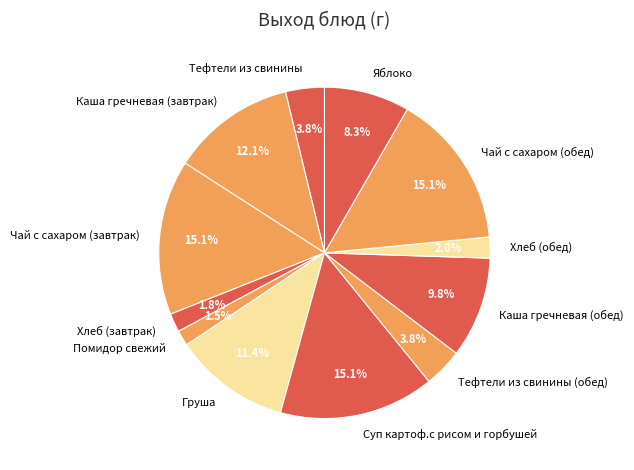

To the nearest percent, what is the difference between the Каша гречневая (обед) and Помидор свежий slice percentages?

8%